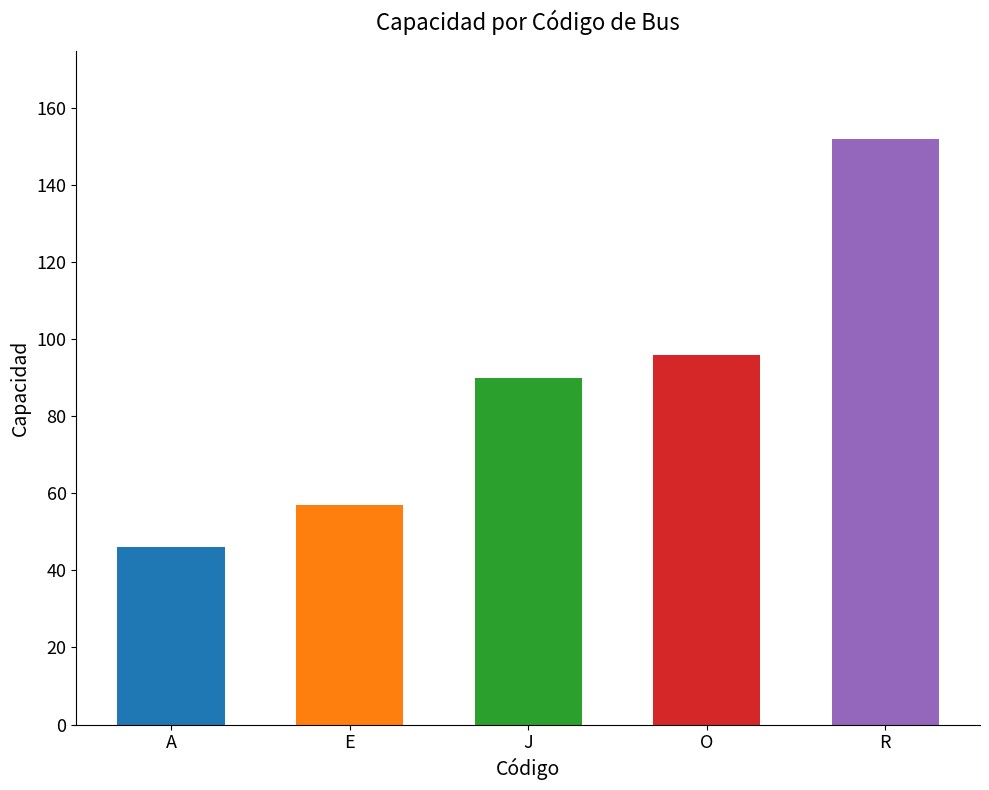

Which label corresponds to the largest value in the chart?

R